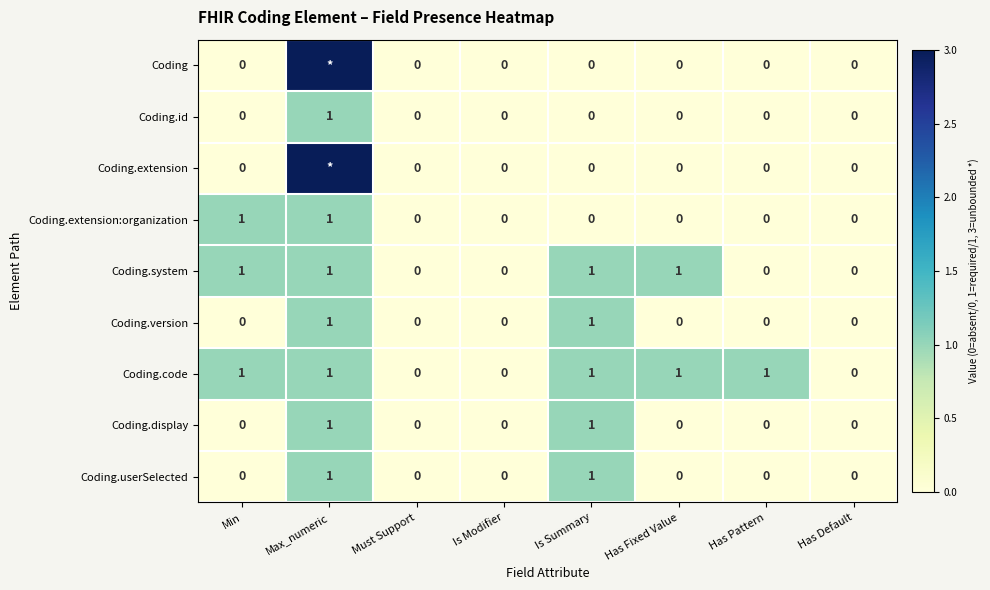

At how many categories does at least one series exceed 2?

1